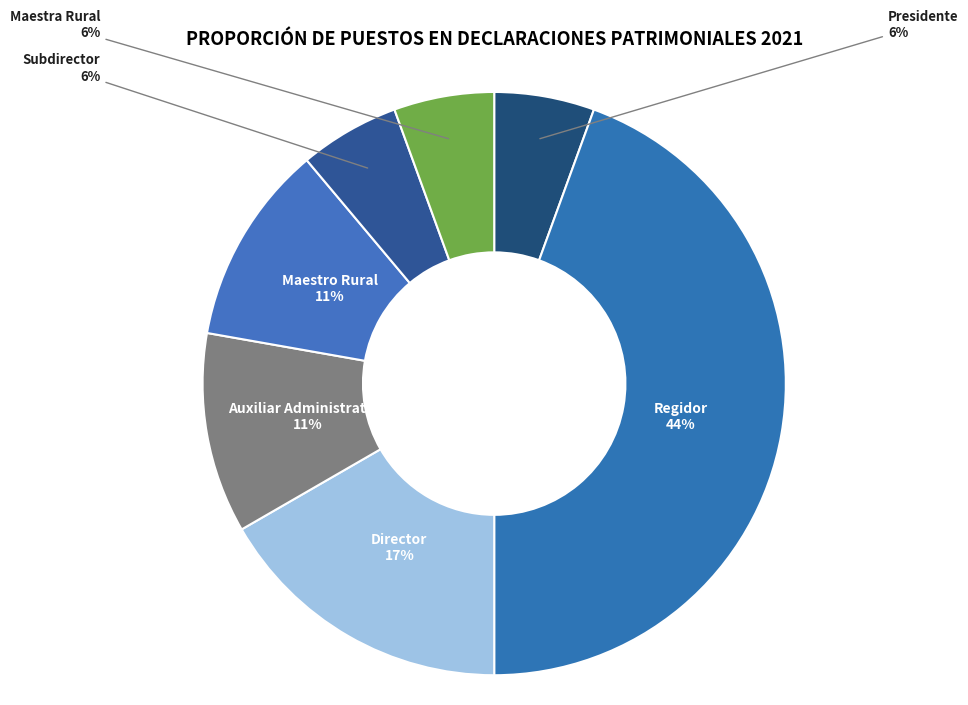

How many segments does this pie chart have?

7